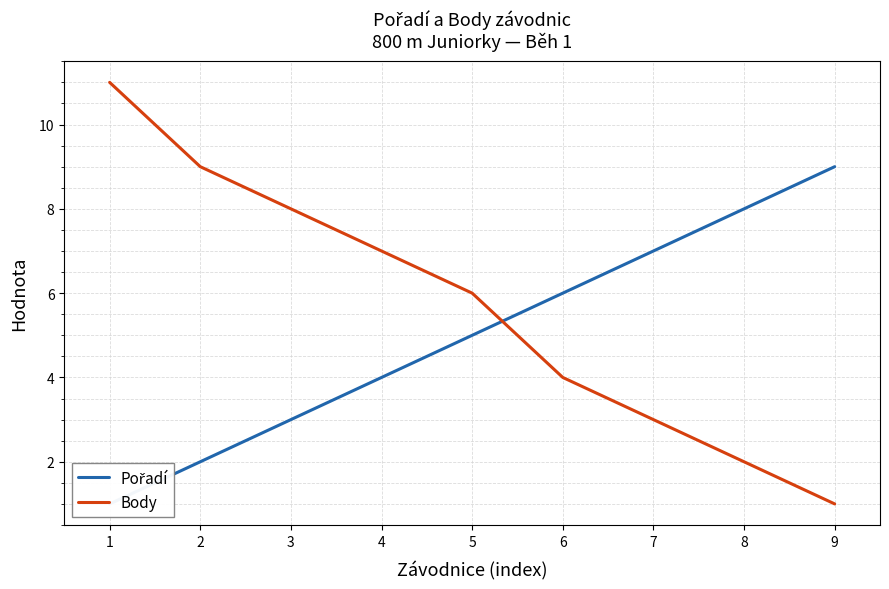

At 9, list the series in order from smallest to largest.

Body, Pořadí